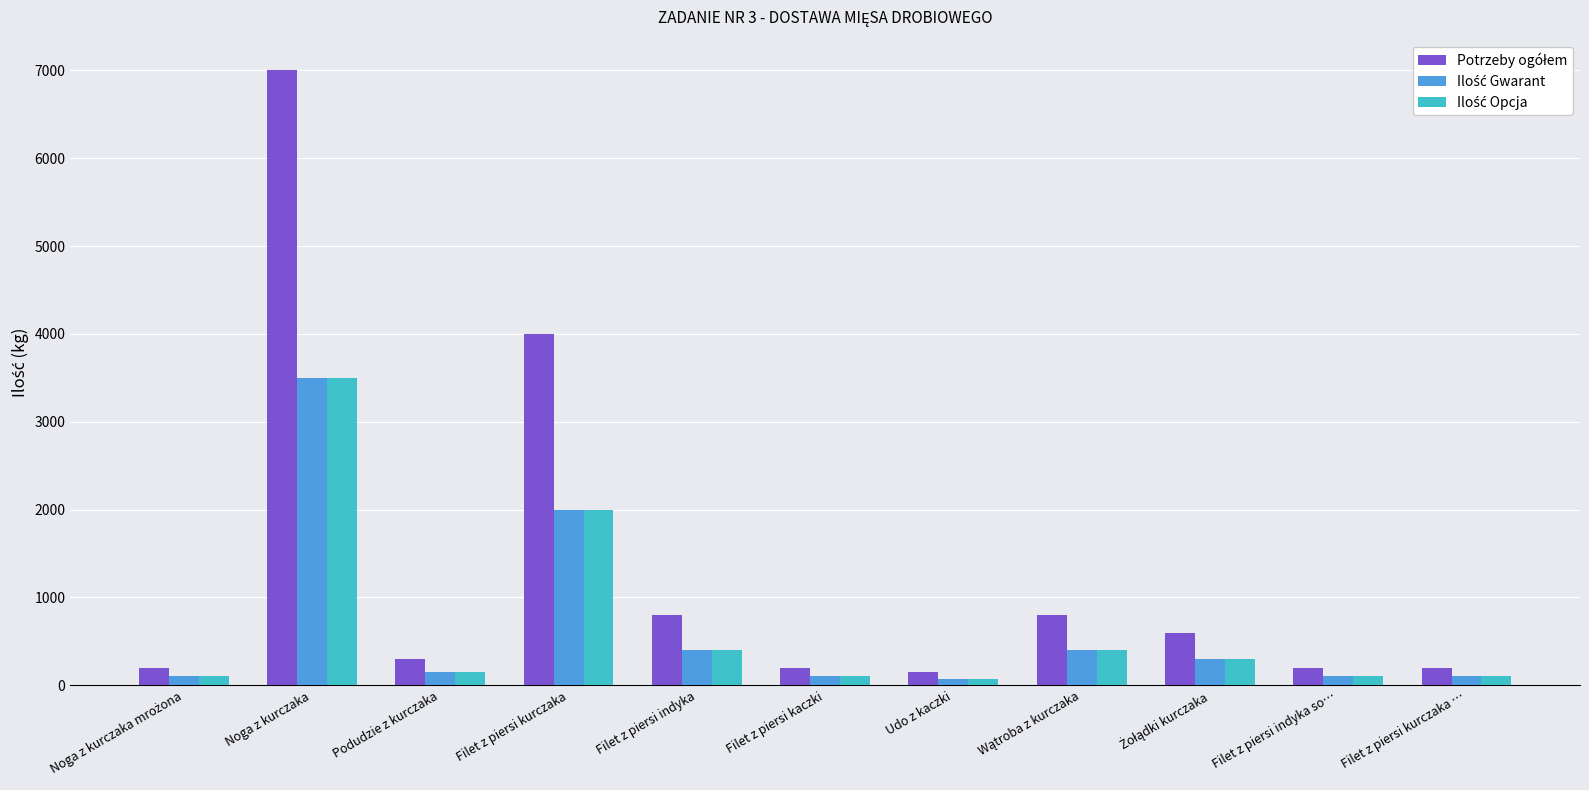

What is the greatest value displayed?

7000